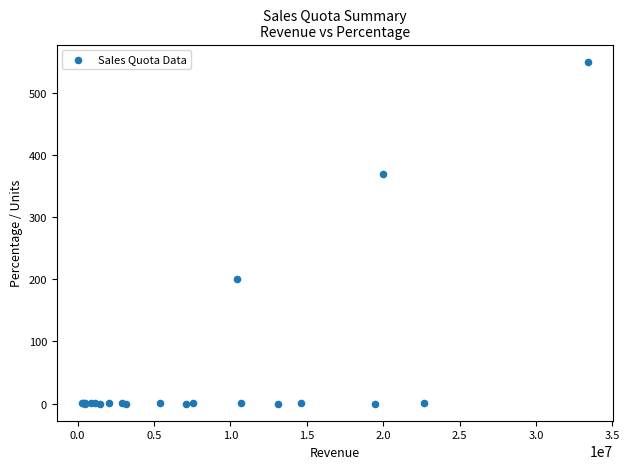

What Y value in the scatter plot is closest to 275?

200.0